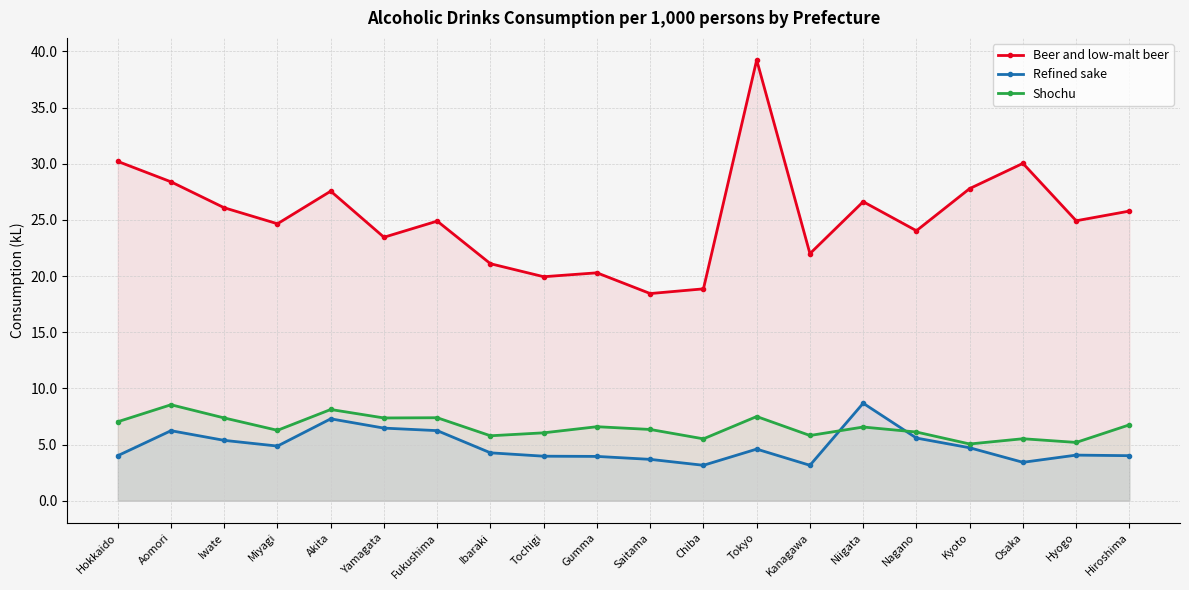

Which series has the largest range (max minus min)?

Beer and low-malt beer